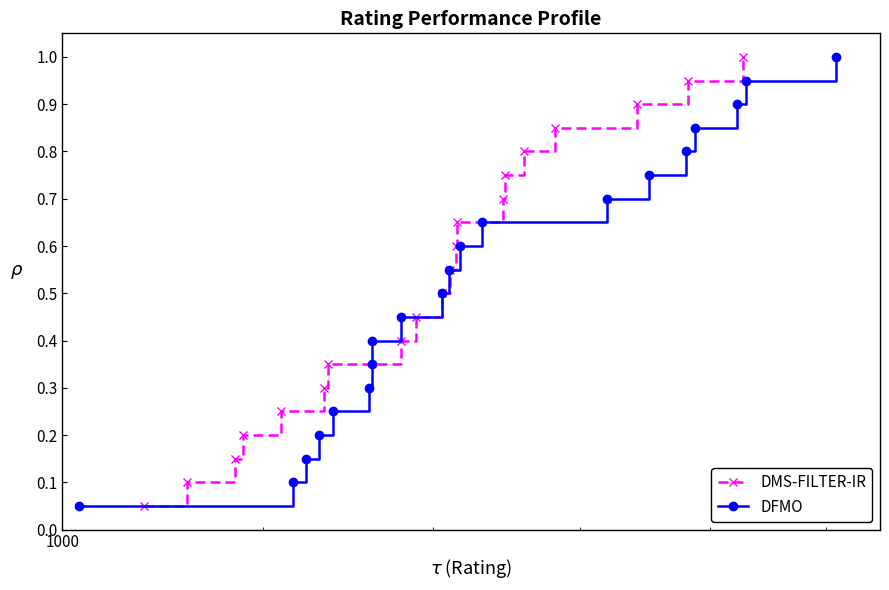

True or false: DMS-FILTER-IR has more than 0 points higher than both neighbors.

False